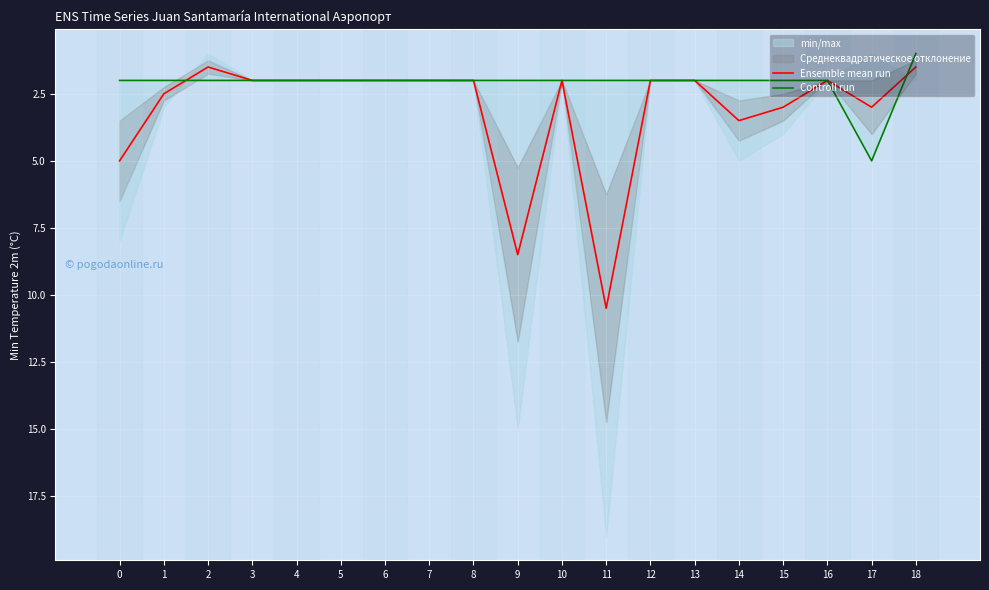

What is the lowest value of the Controll run series?

1.0